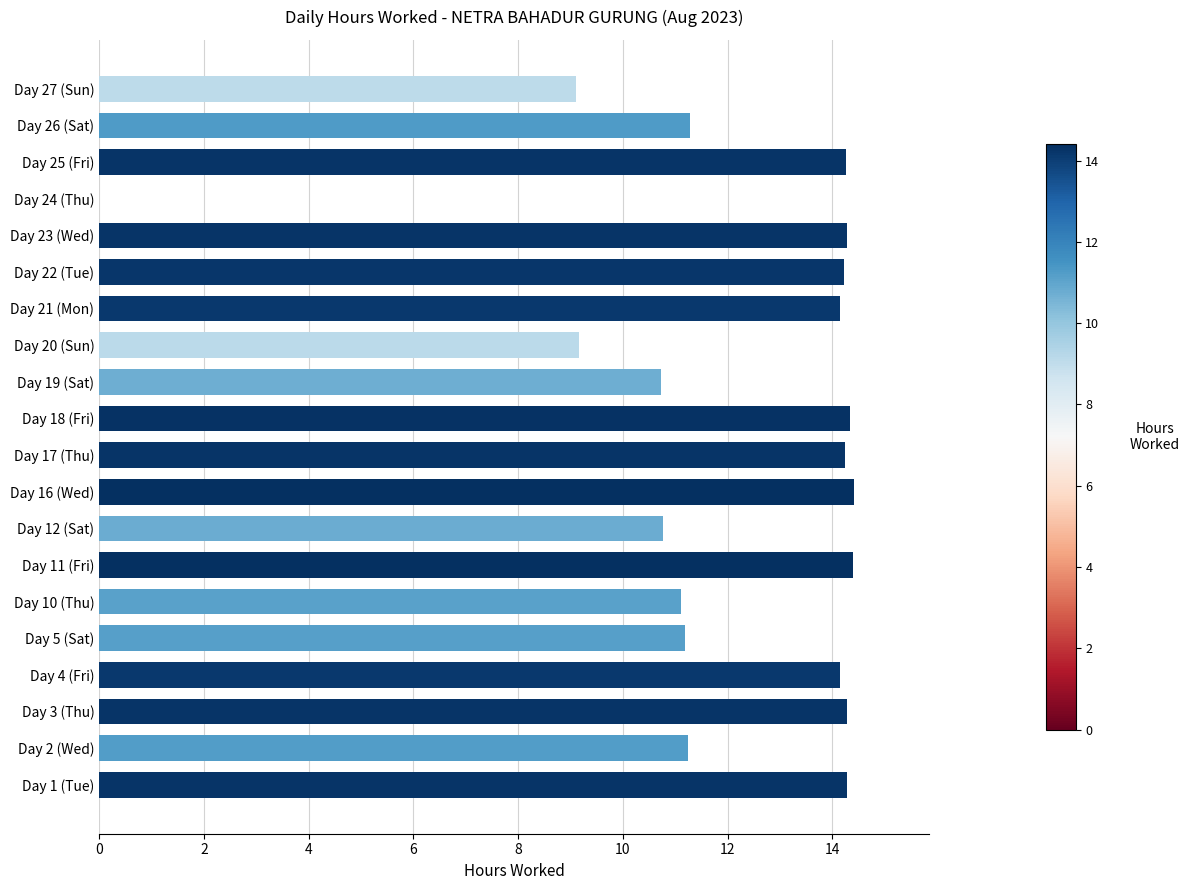

True or false: the data shows 14.3 at Day 25 (Fri).

True